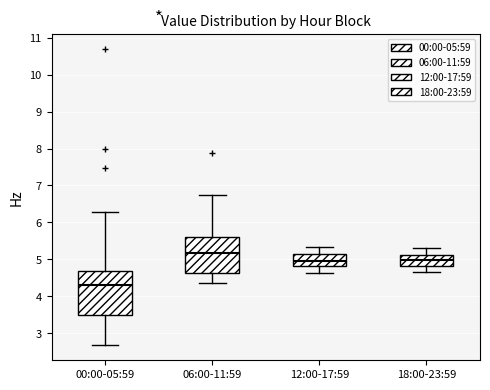

Where does the median line of the box for 00:00-05:59 sit on the y-axis? The values are not printed on the chart, so give them approximately, as read against the axis.

4.3